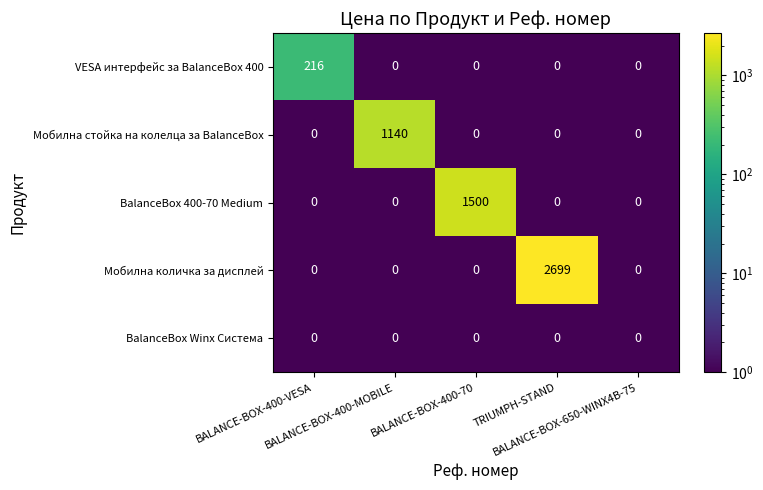

What is the total value across all series at BALANCE-BOX-400-VESA?

216